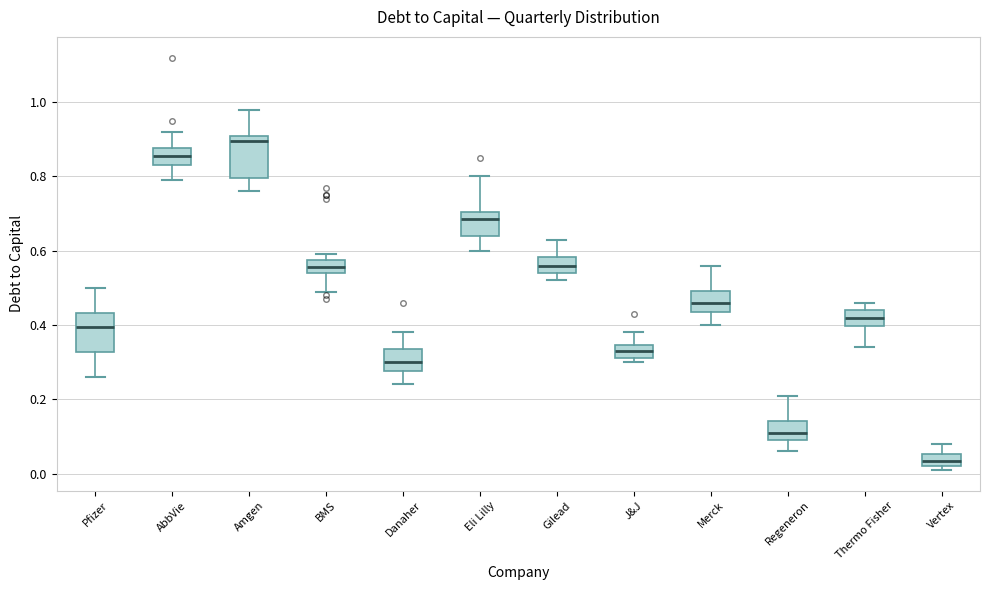

Where does the upper whisker of the box for Pfizer end on the y-axis? The values are not printed on the chart, so give them approximately, as read against the axis.

0.50